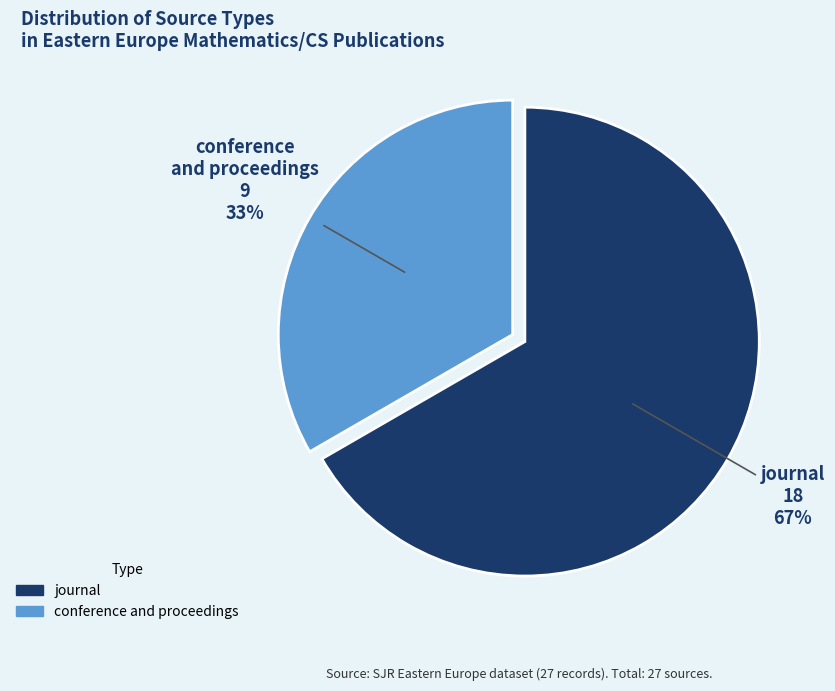

Which slice is the largest?

journal